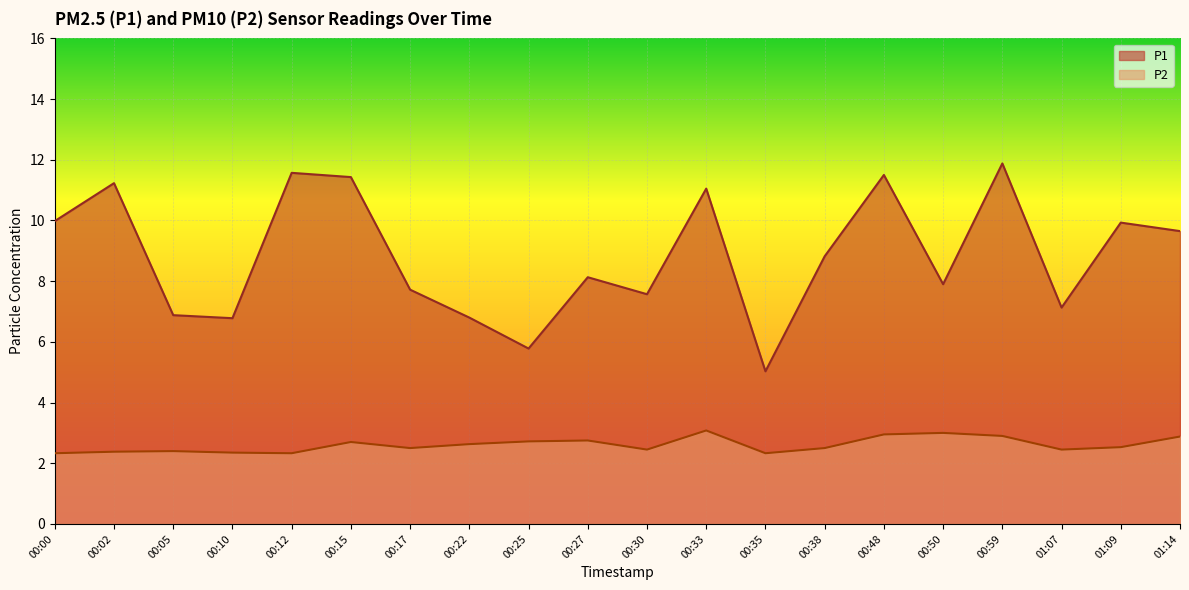

What is the minimum value shown in the chart?

2.3